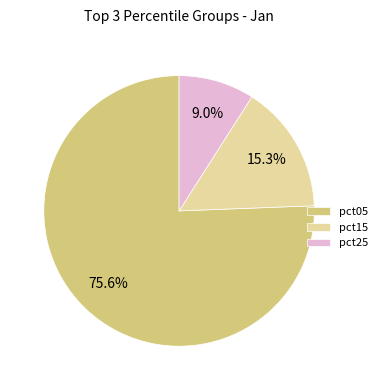

To the nearest percent, what is the difference between the largest and smallest slice percentages?

67%